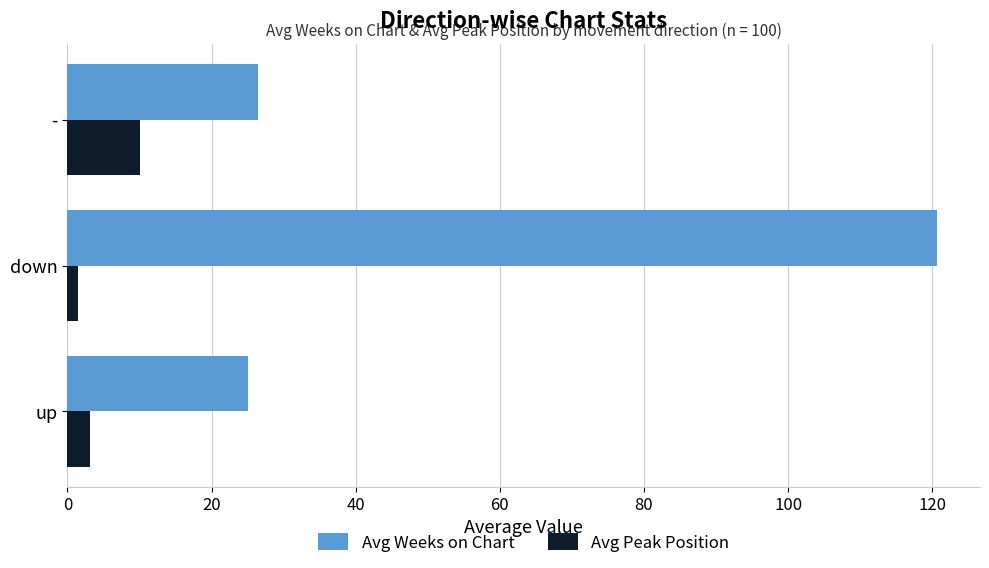

Which series has the largest total across all categories?

Avg Weeks on Chart